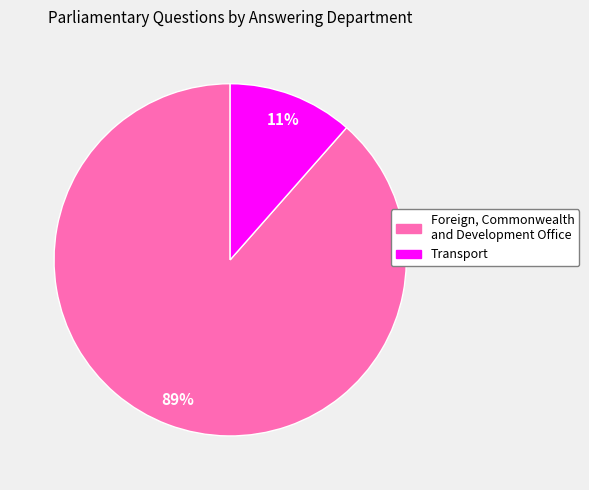

Does any single category account for the majority?

Yes